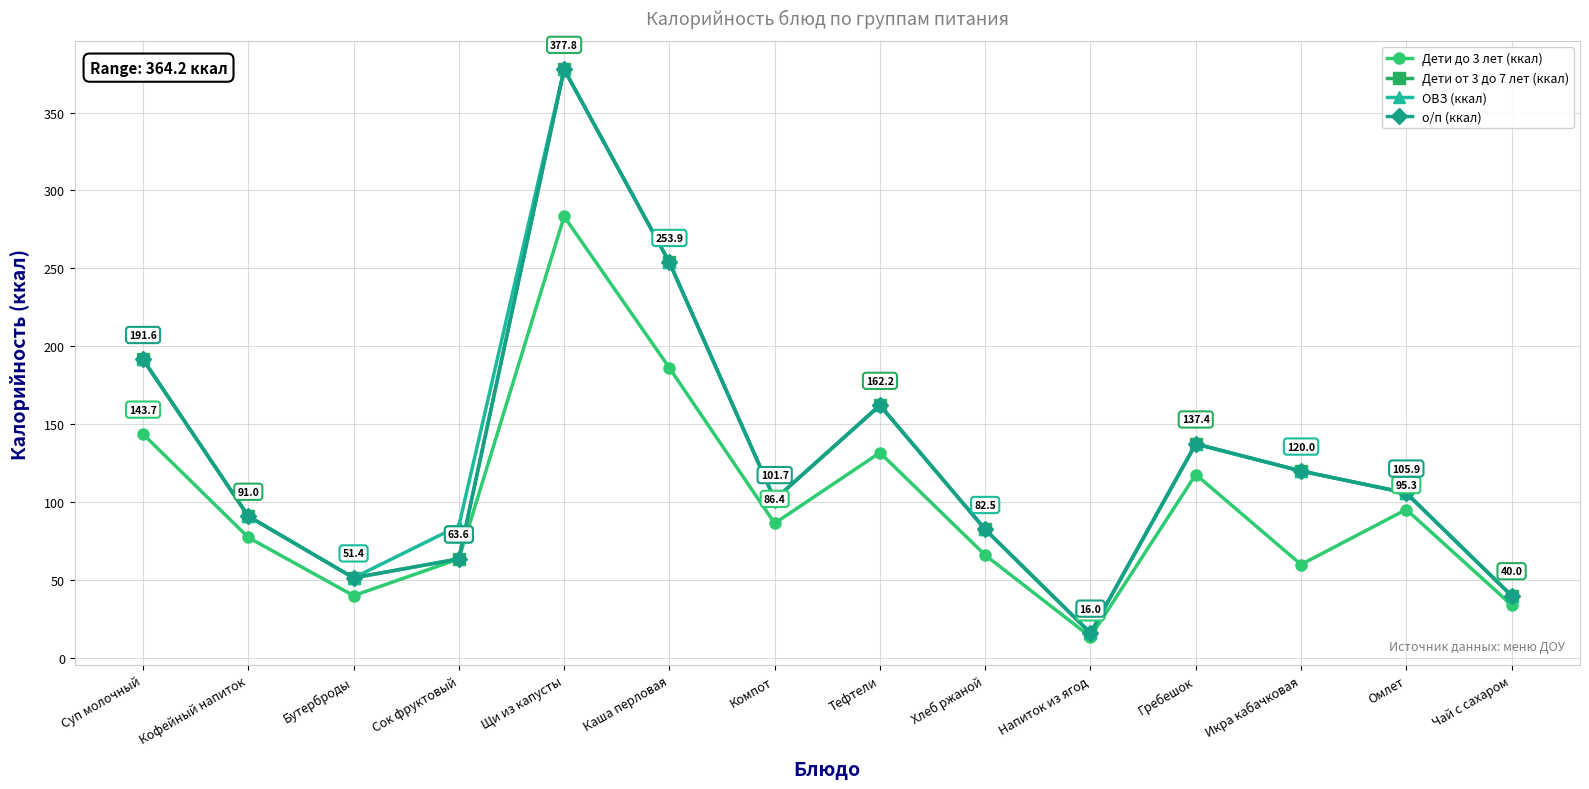

In о/п (ккал), how many points are higher than both neighbors (excluding endpoints)?

3